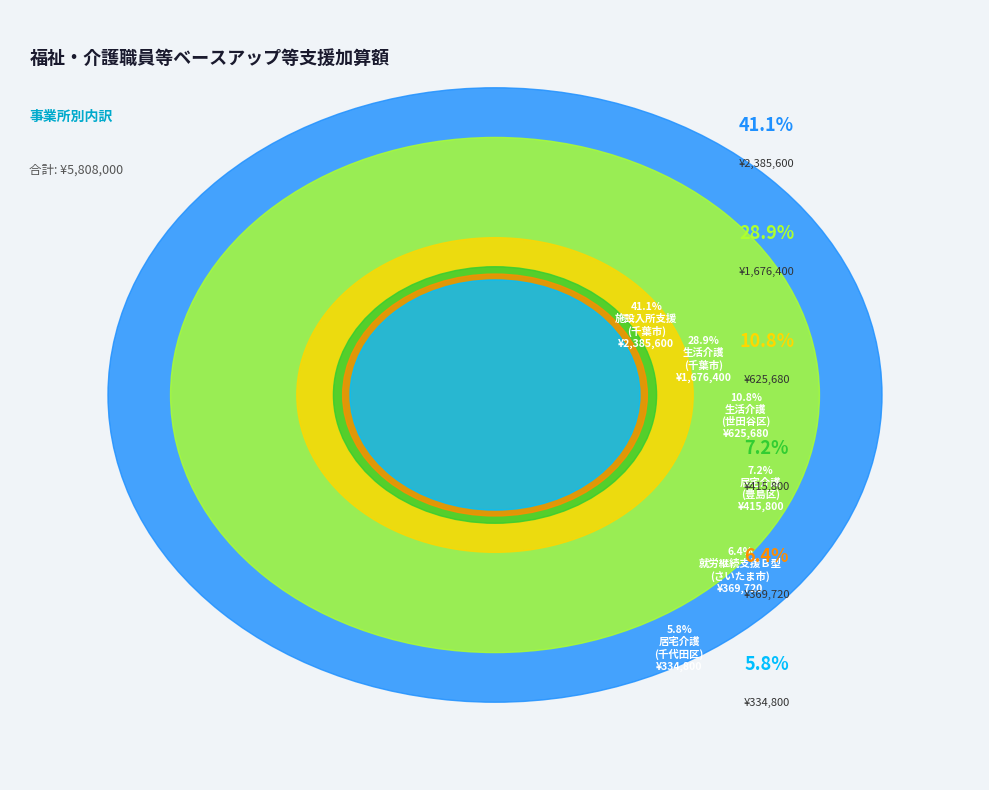

Is 就労継続支援Ｂ型
(さいたま市) the majority of the pie?

No